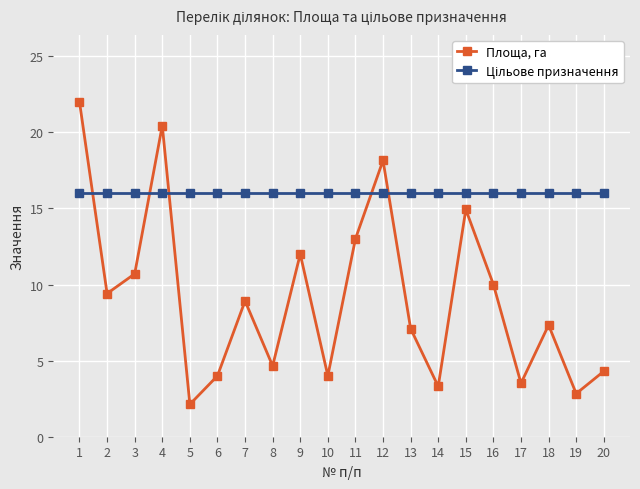

True or false: Площа, га has a value of 17.6 at 9.

False